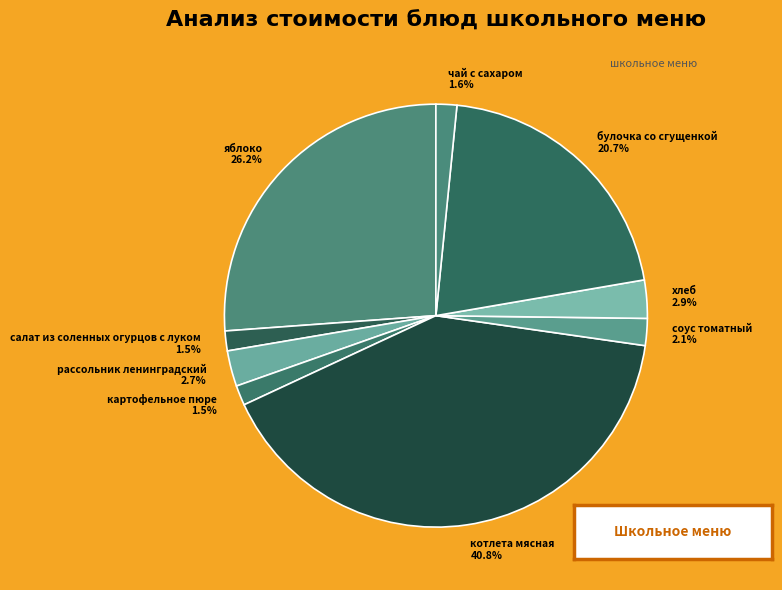

What percentage is the котлета мясная slice, to the nearest percent?

41%